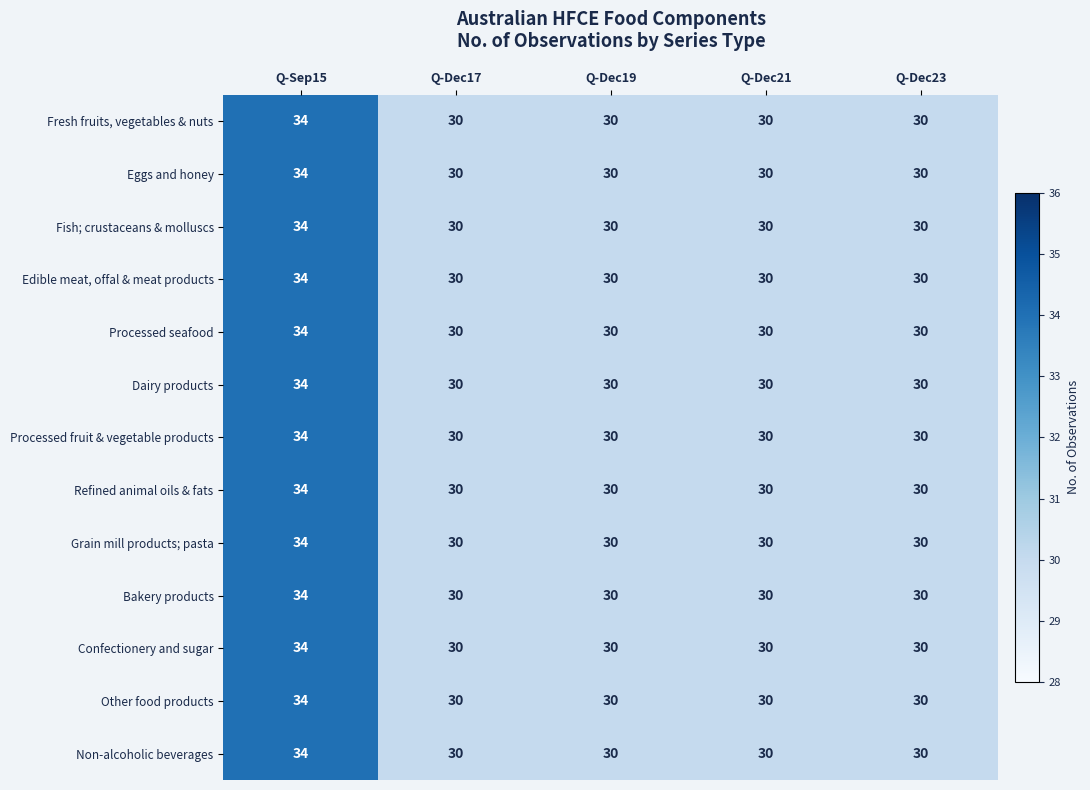

True or false: Confectionery and sugar has a value of 15 at Q-Dec17.

False